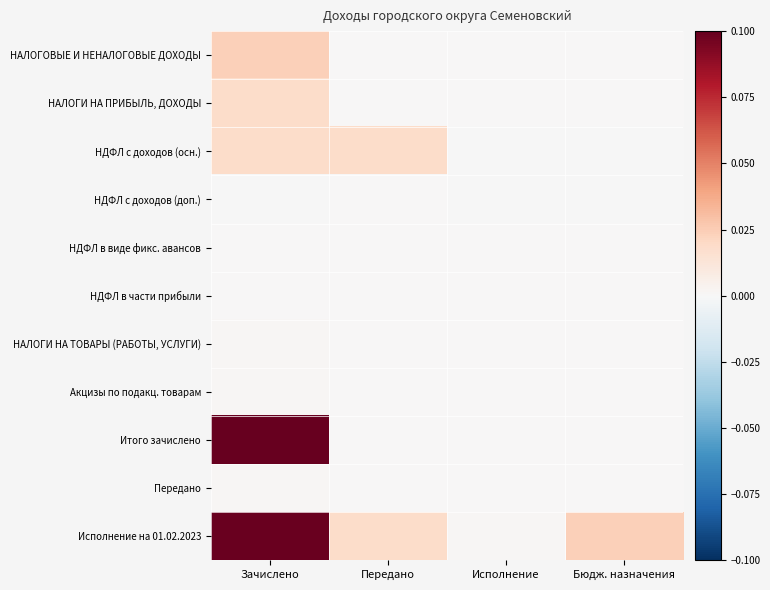

Rank the series at Исполнение from lowest to highest value.

НДФЛ с доходов (доп.), НДФЛ с доходов (осн.), НАЛОГОВЫЕ И НЕНАЛОГОВЫЕ ДОХОДЫ, НАЛОГИ НА ПРИБЫЛЬ, ДОХОДЫ, НДФЛ в виде фикс. авансов, НДФЛ в части прибыли, НАЛОГИ НА ТОВАРЫ (РАБОТЫ, УСЛУГИ), Акцизы по подакц. товарам, Итого зачислено, Передано, Исполнение на 01.02.2023